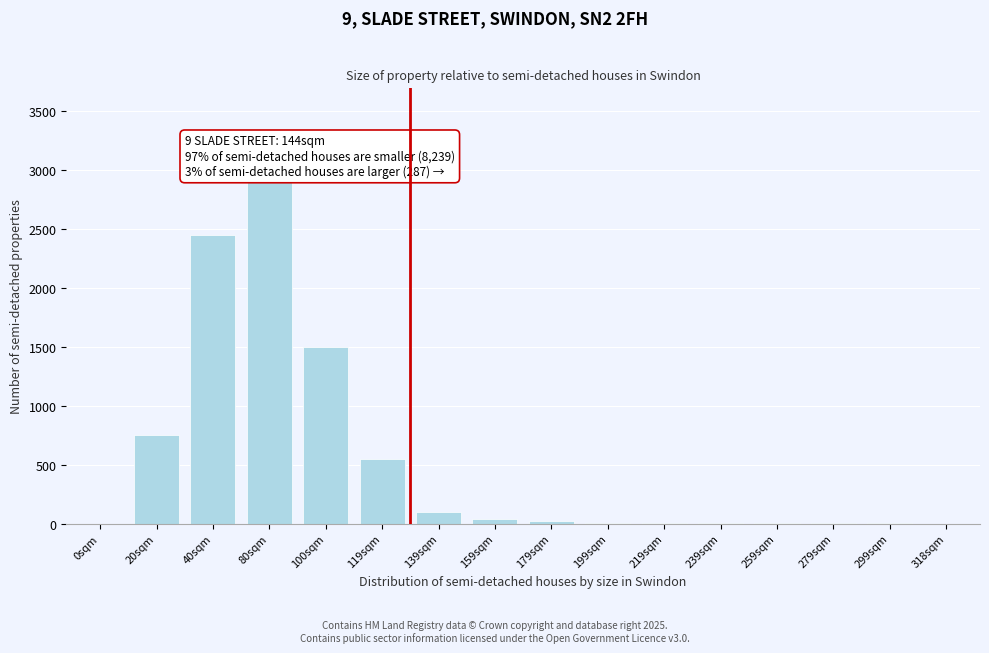

What is the maximum value shown in the chart?

2900